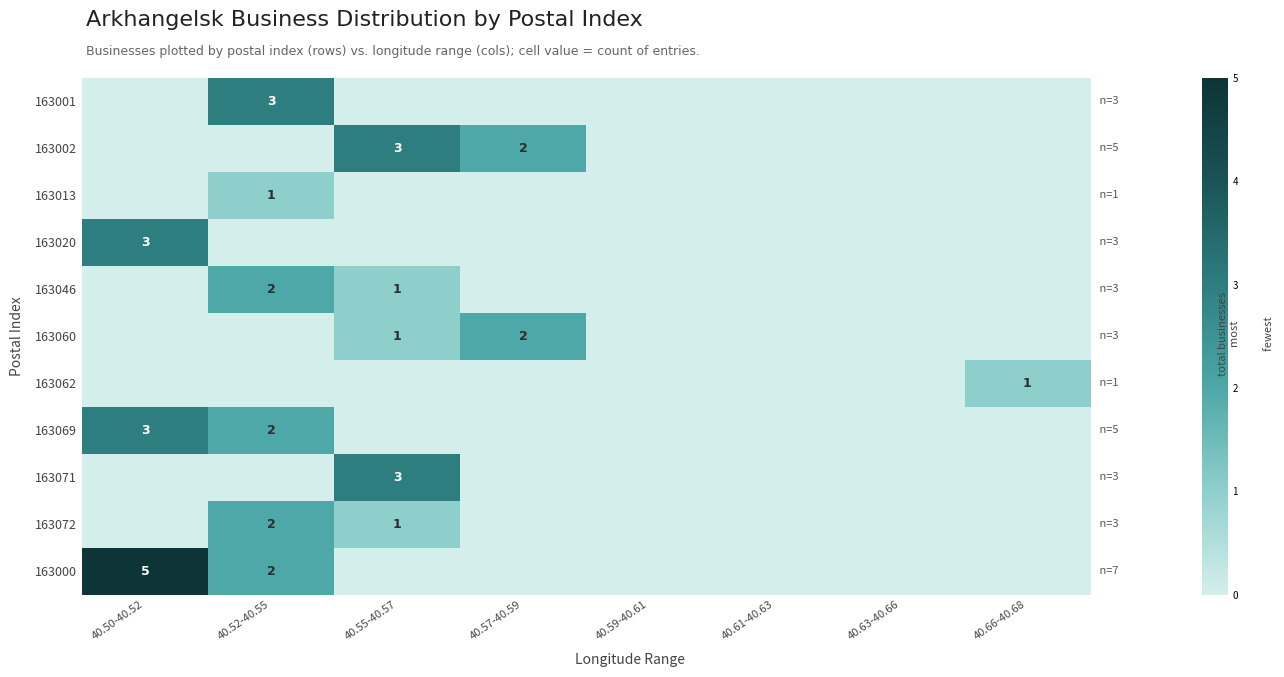

The 163001 series shows 5 at 40.52-40.55. True or false?

False